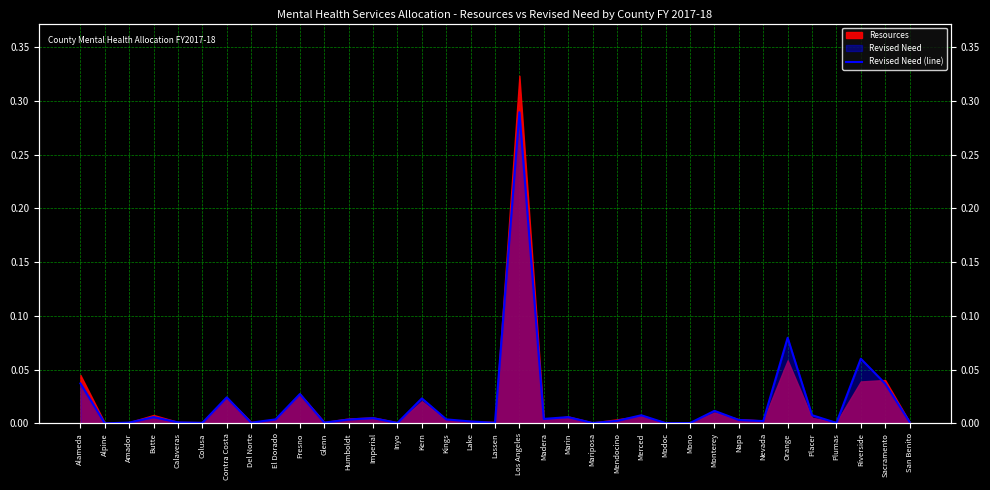

True or false: there are more than 1 points higher than both neighbors.

True